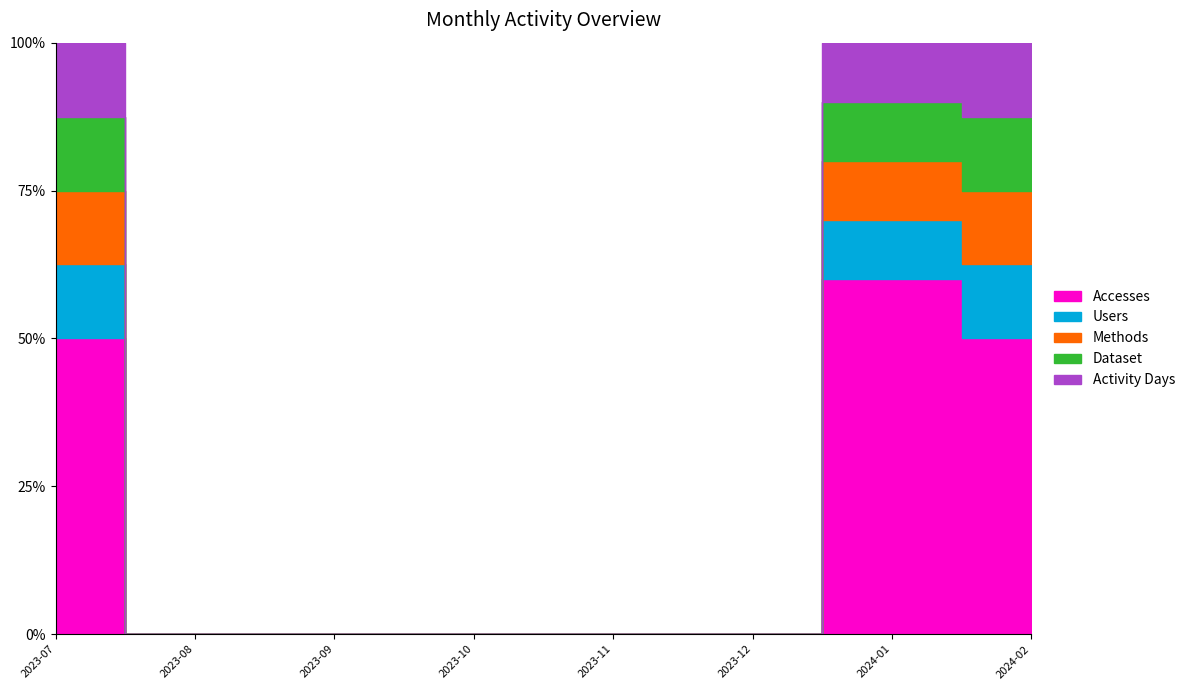

Is it true that Methods equals 0 at 2023-07?

False